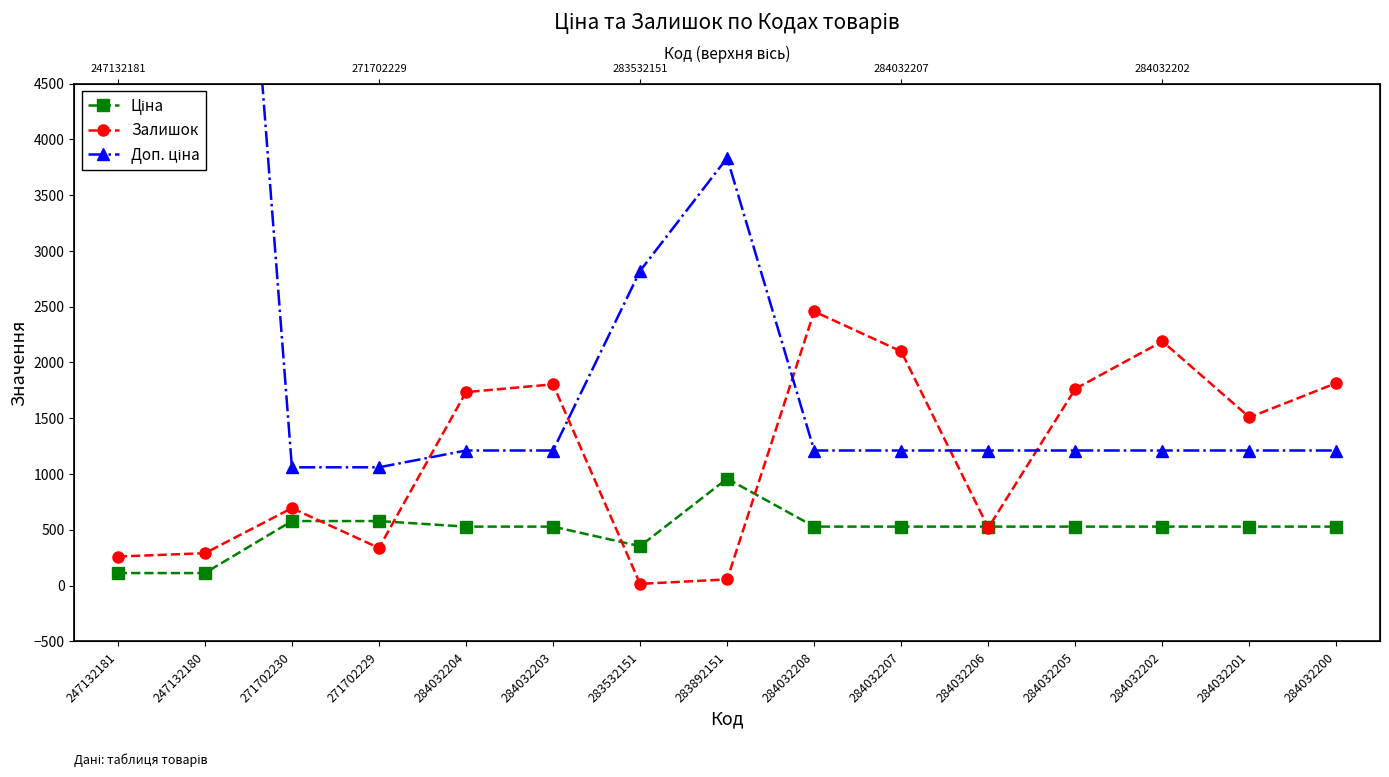

At which category does Залишок reach its first local valley?

271702229